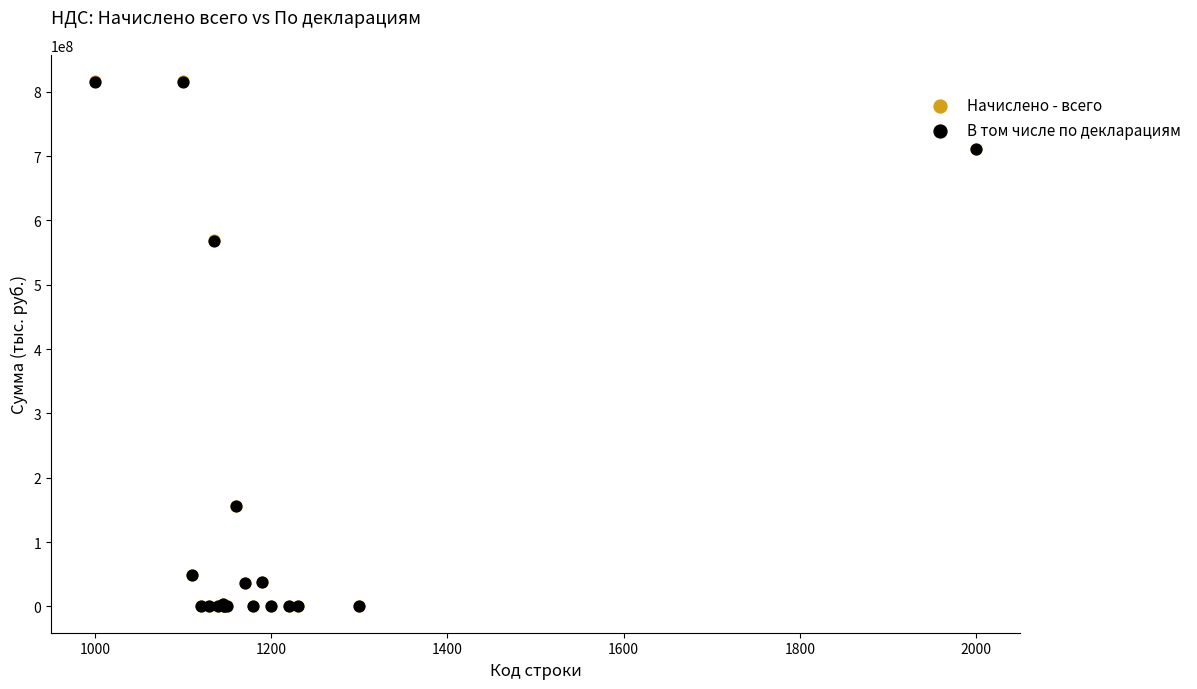

Which series has the widest spread of Y values?

Начислено - всего